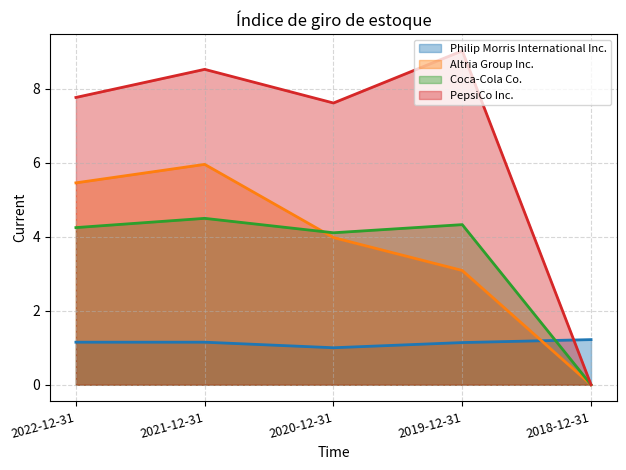

What is the label of the 2nd point from the left?

2021-12-31